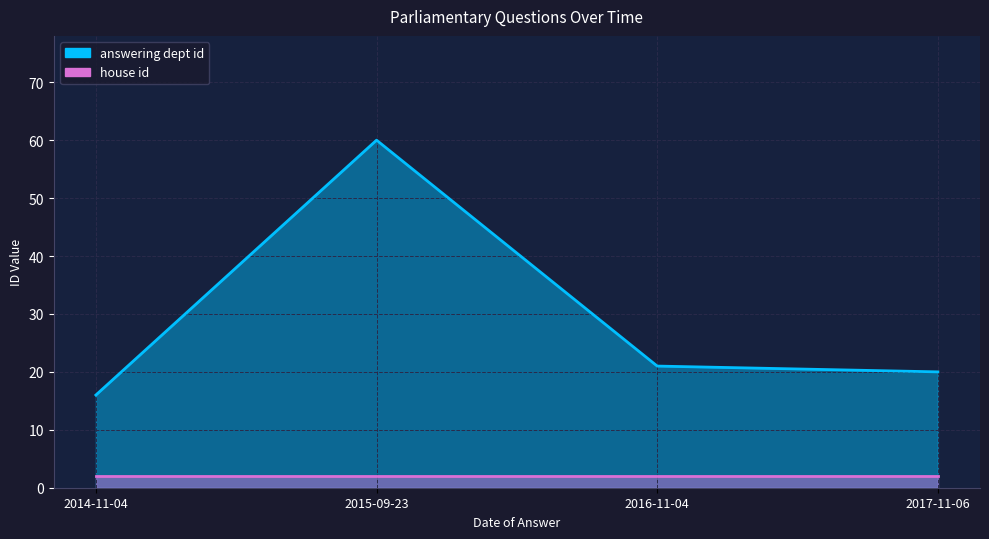

Where does the data first go above 21?

2015-09-23